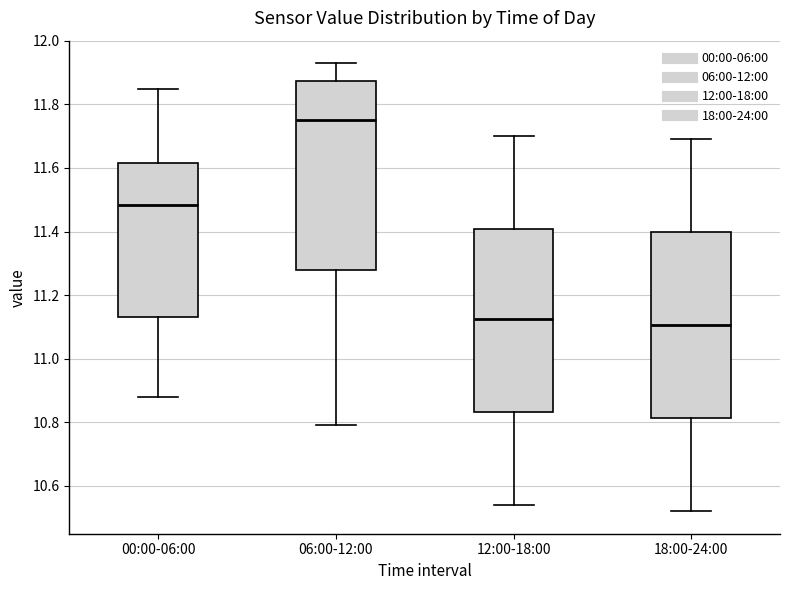

Where is the upper edge of the box for 18:00-24:00 on the y-axis? The values are not printed on the chart, so give them approximately, as read against the axis.

11.40